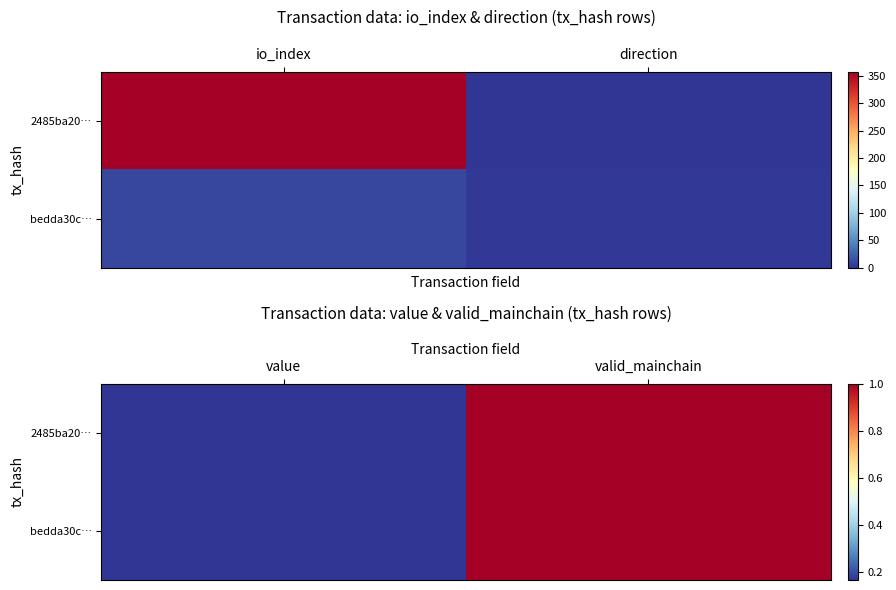

The value of 2485ba20… at valid_mainchain is 0.3. True or false?

False